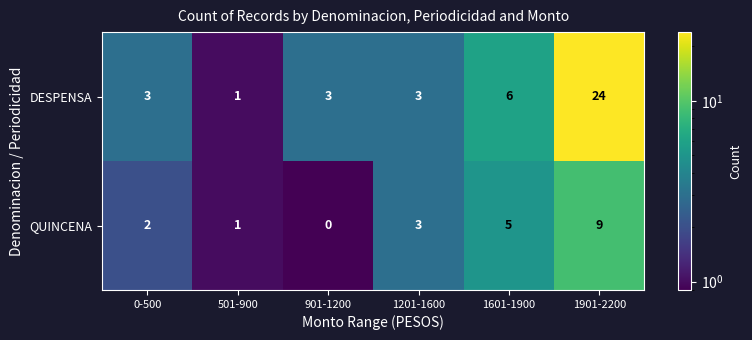

Is it true that QUINCENA equals 9 at 1901-2200?

True